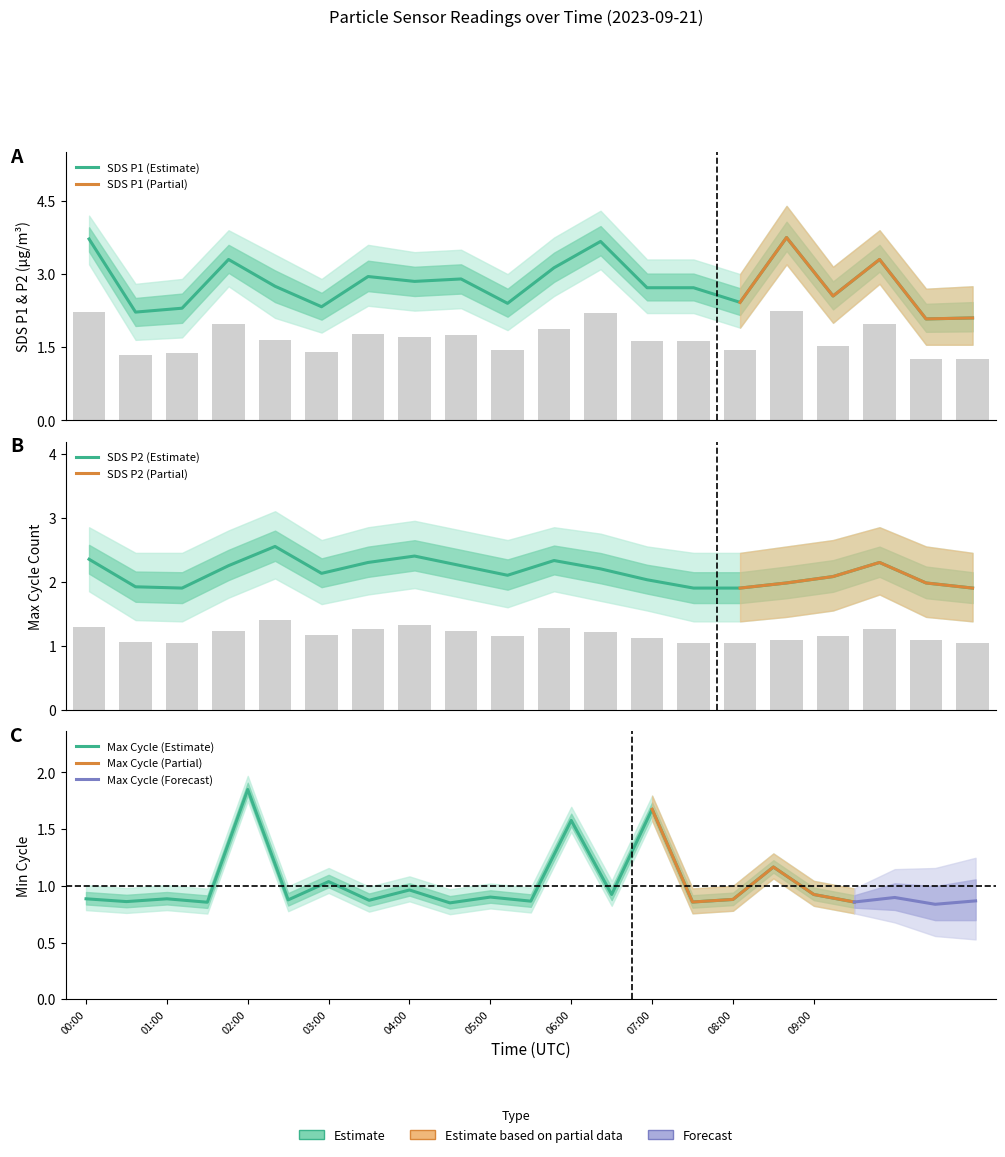

Does the chart contain any negative values?

No